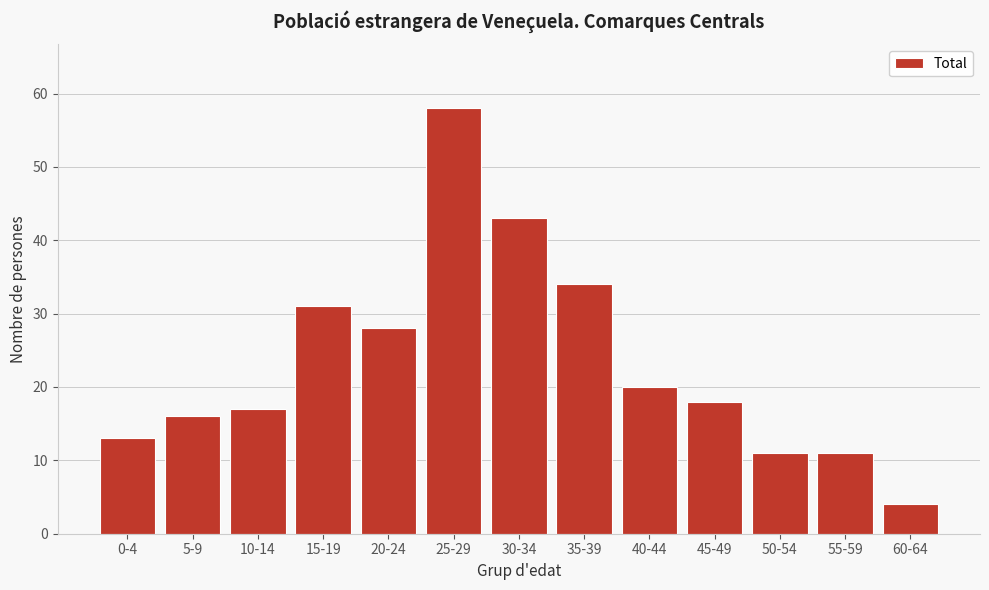

Reading left to right, extract all data points from this chart.

13	16	17	31	28	58	43	34	20	18	11	11	4